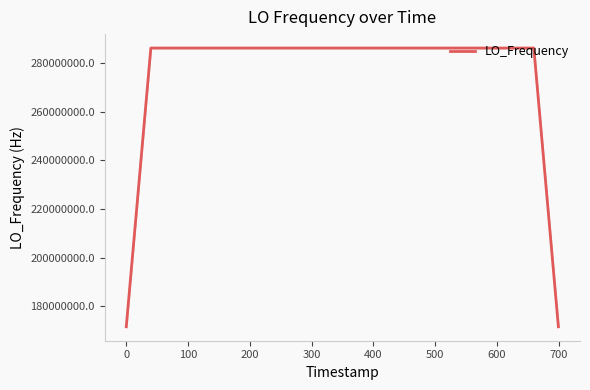

What is the smallest value displayed?

171647279.7